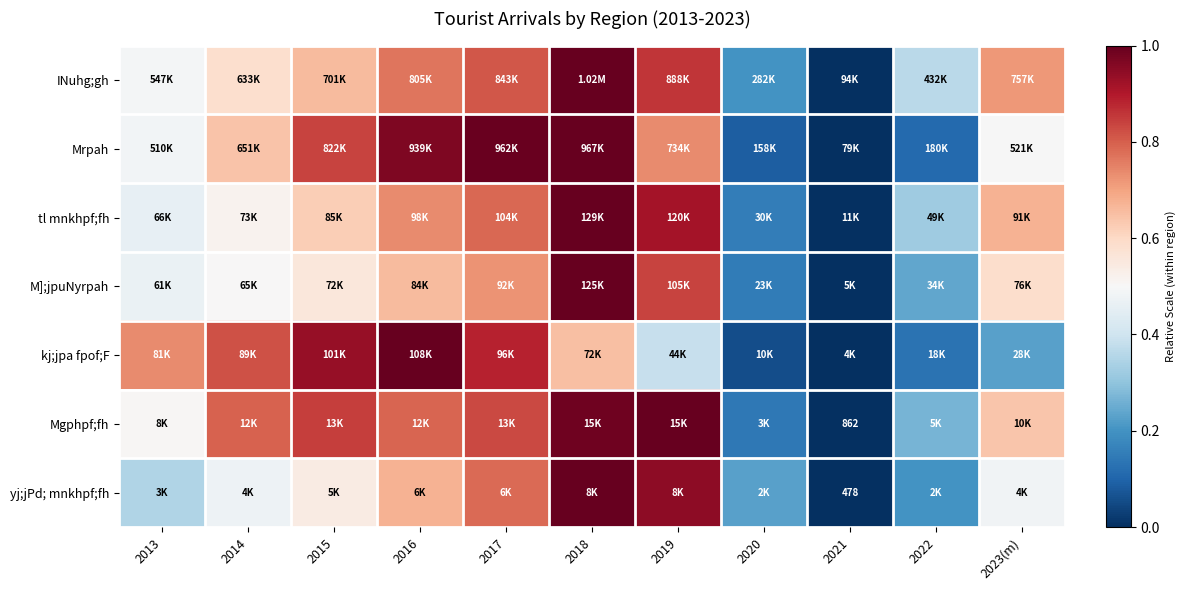

What is the average value of the Mgphpf;fh series?

0.6